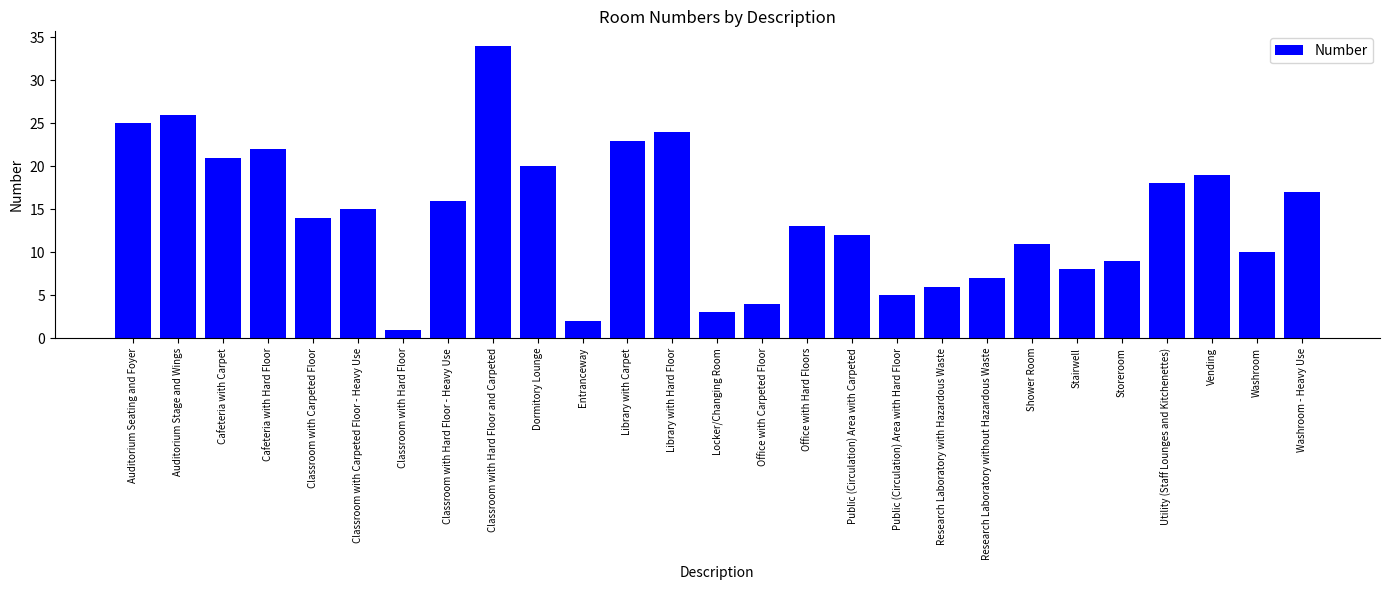

What is the difference between the maximum and minimum values?

33